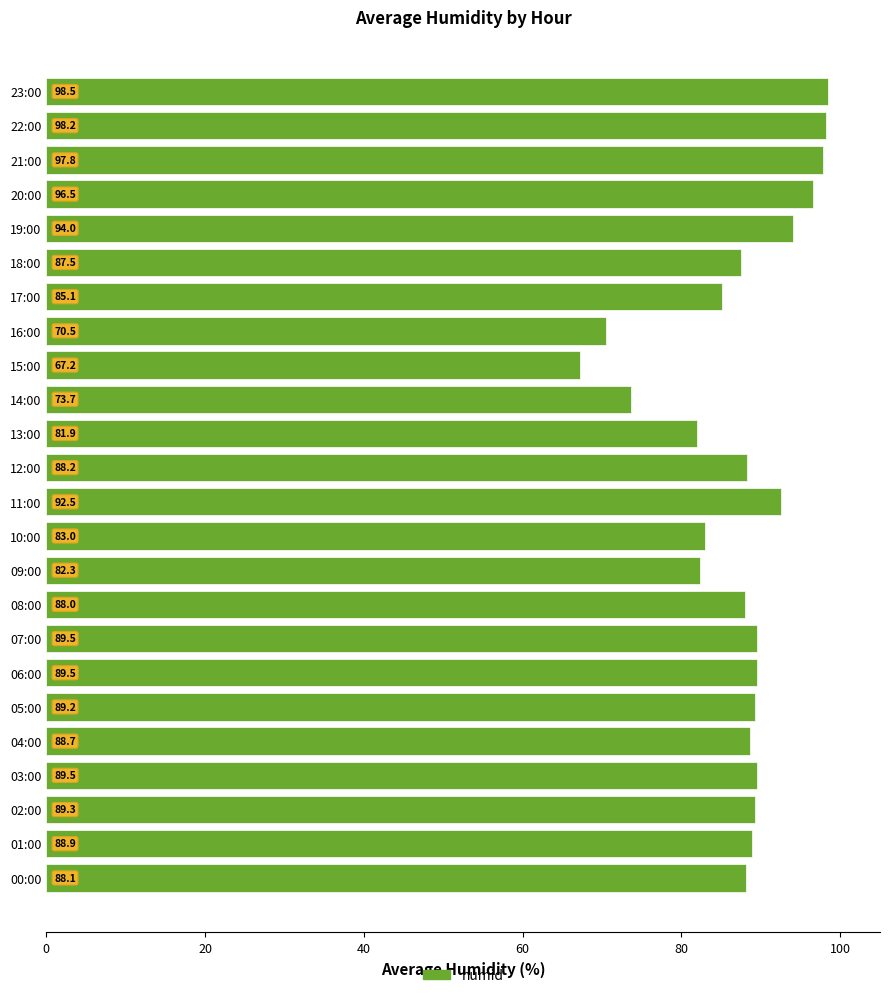

What is the maximum value shown in the chart?

98.5